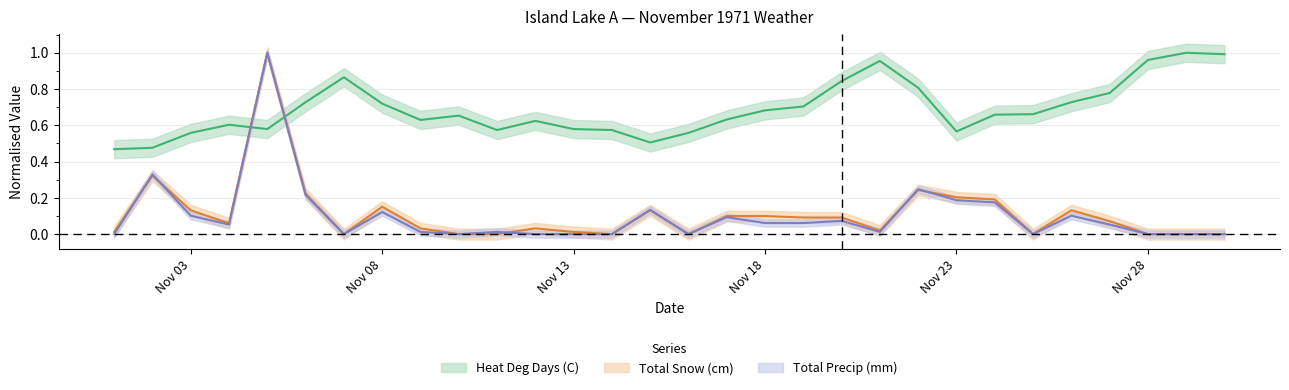

Is the value of Total Snow (cm) at 1971-11-22 greater than the value of Total Precip (mm) at 1971-11-01?

Yes